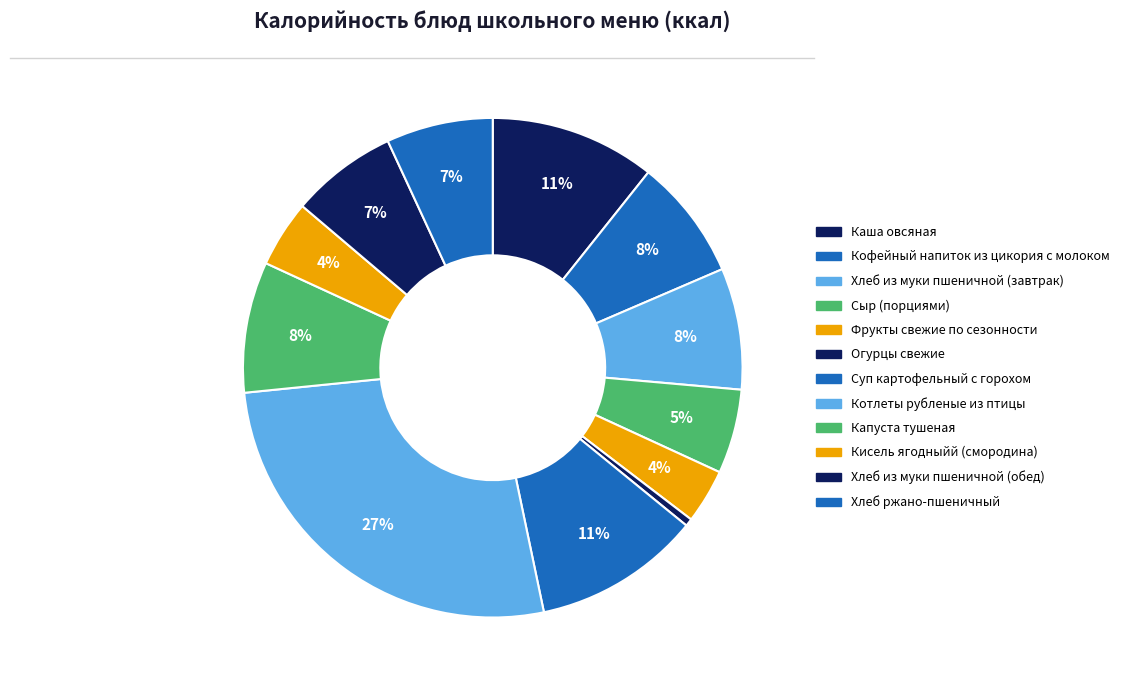

What is the change in value from Каша овсяная to Хлеб ржано-пшеничный?

-50.7